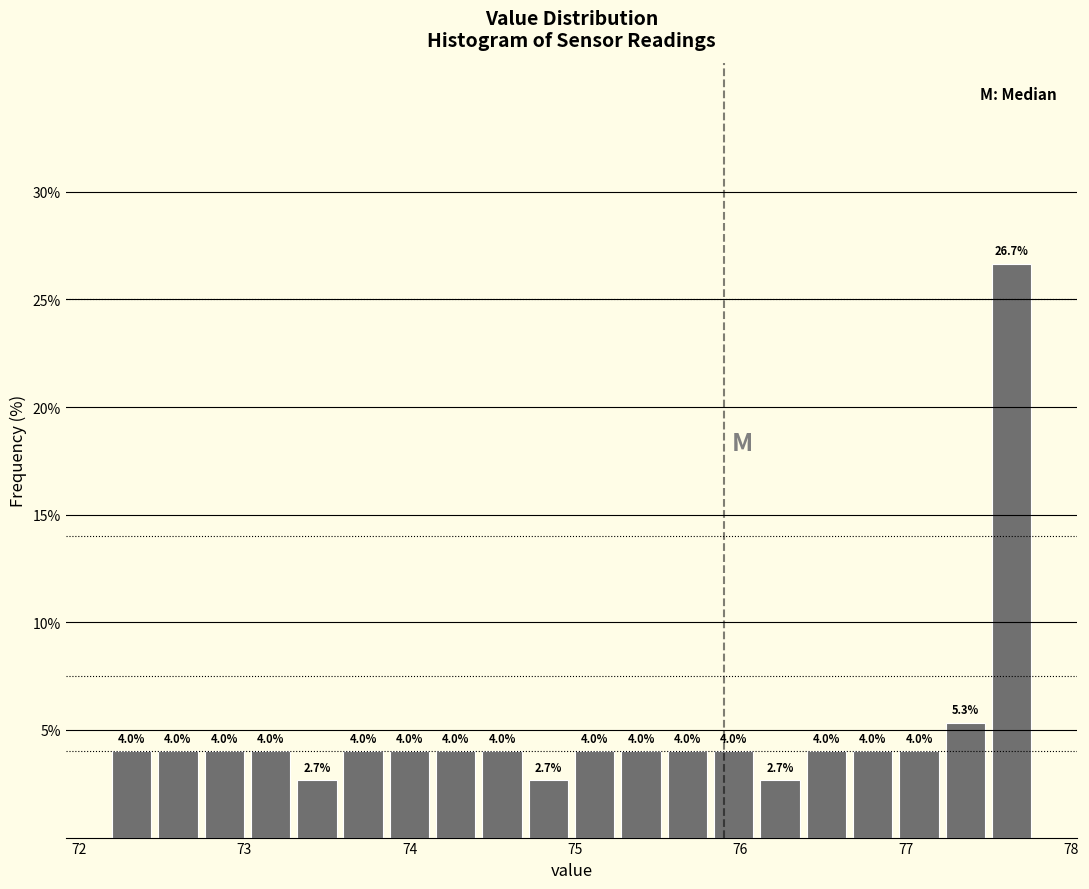

Read against the x-axis, roughly where is the centre of the tallest bar?

77.6